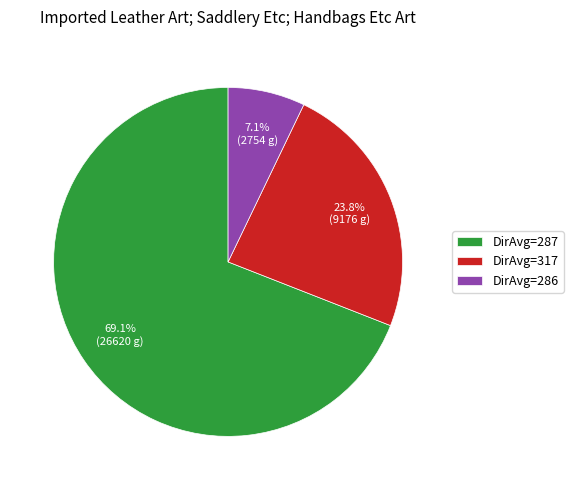

Is there any slice that represents more than half of the pie?

Yes